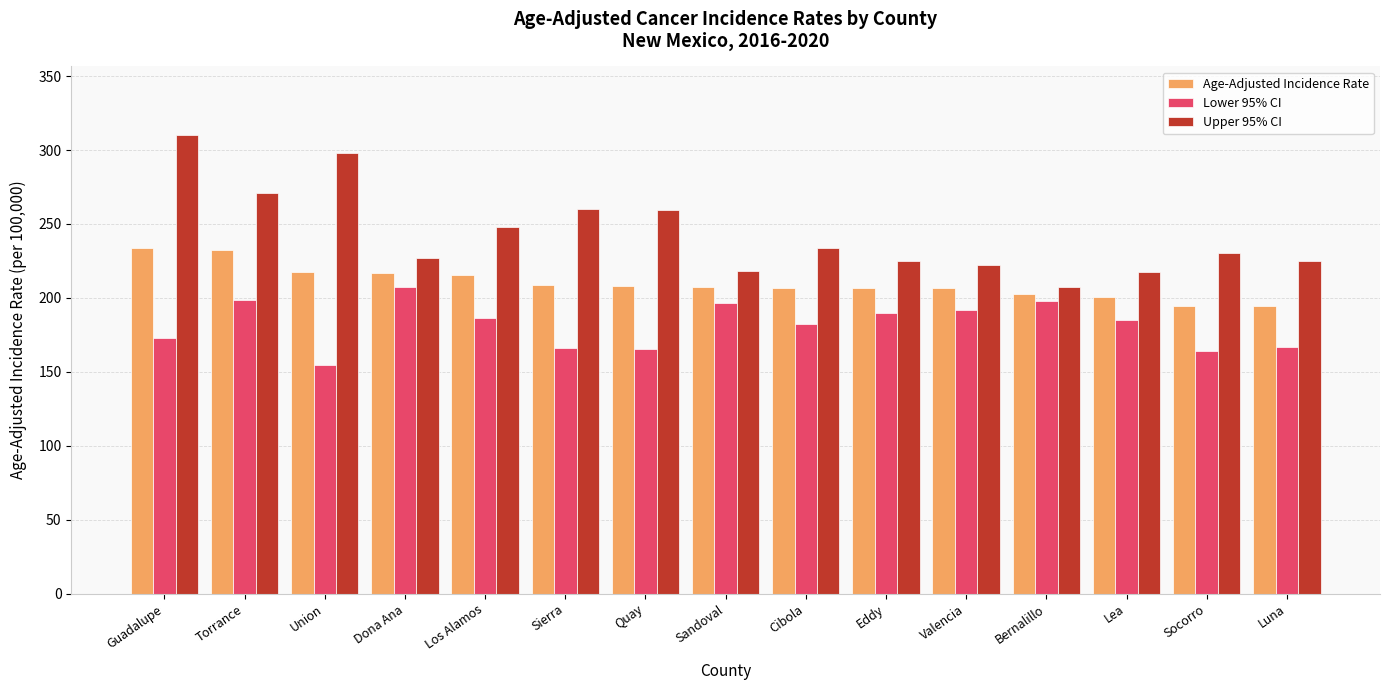

What are all the series names shown in the legend?

Age-Adjusted Incidence Rate, Lower 95% CI, Upper 95% CI